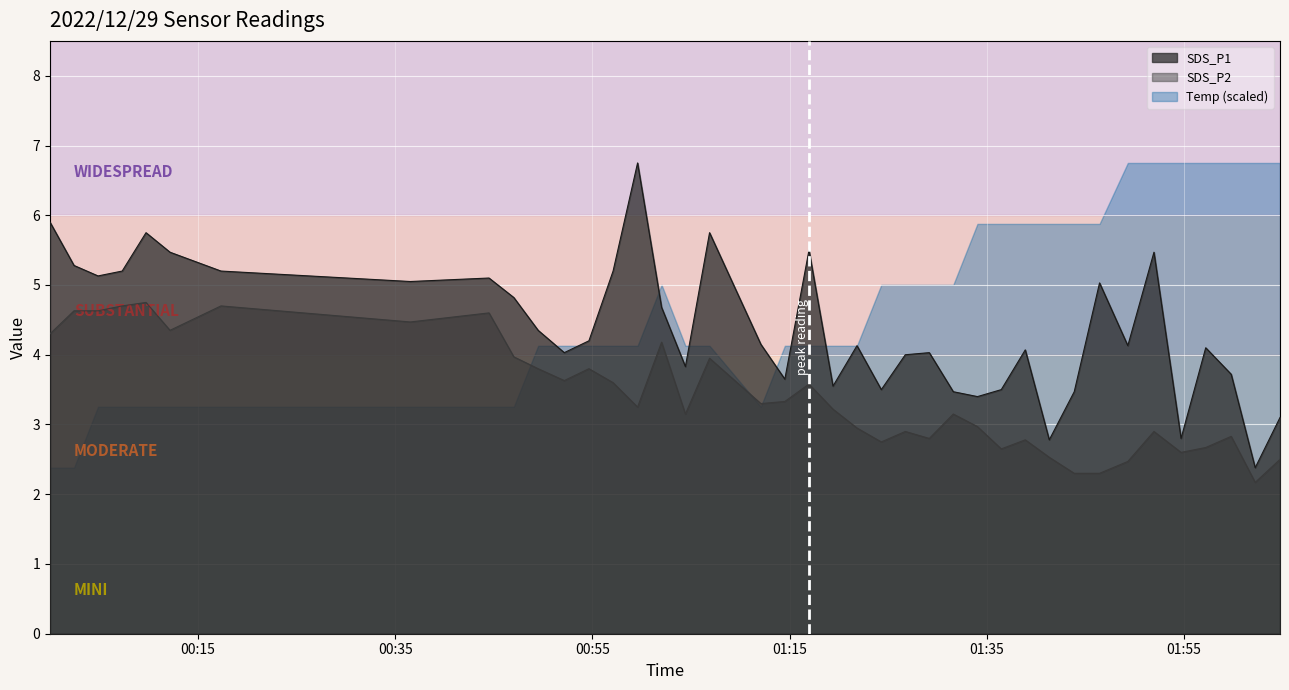

True or false: SDS_P2 has more than 1 points higher than both neighbors.

True